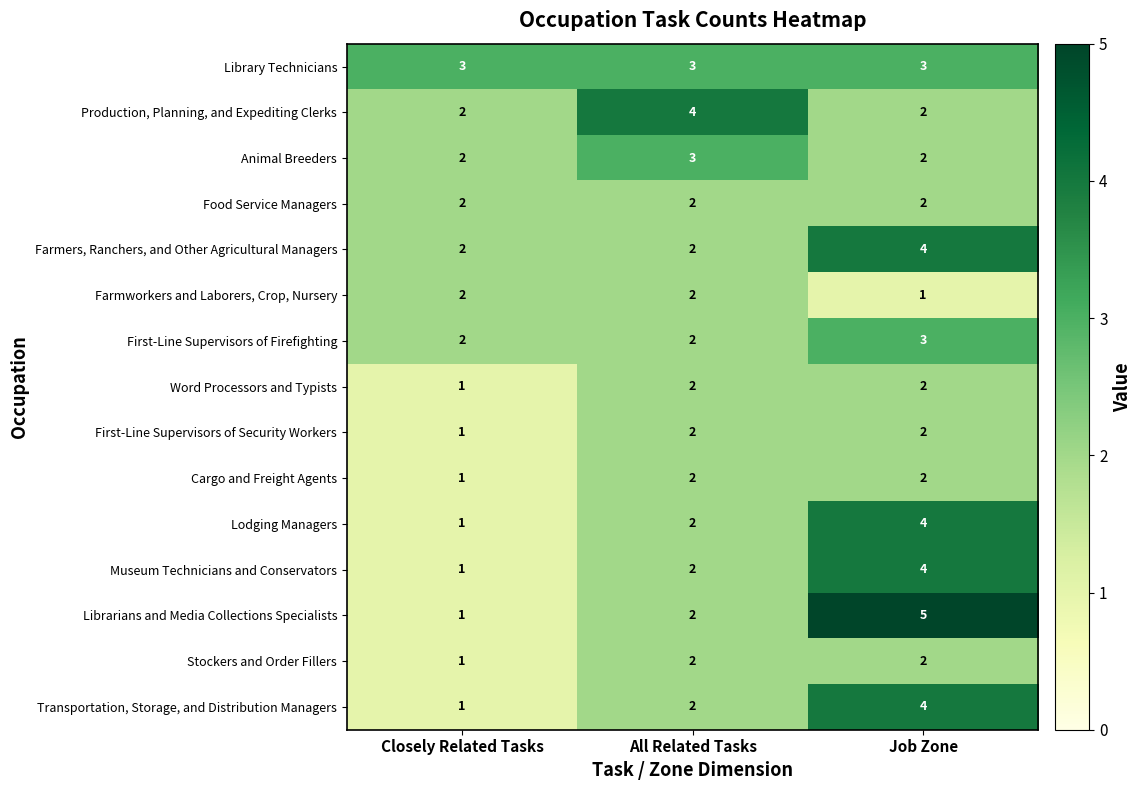

What is the total value across all series at All Related Tasks?

34